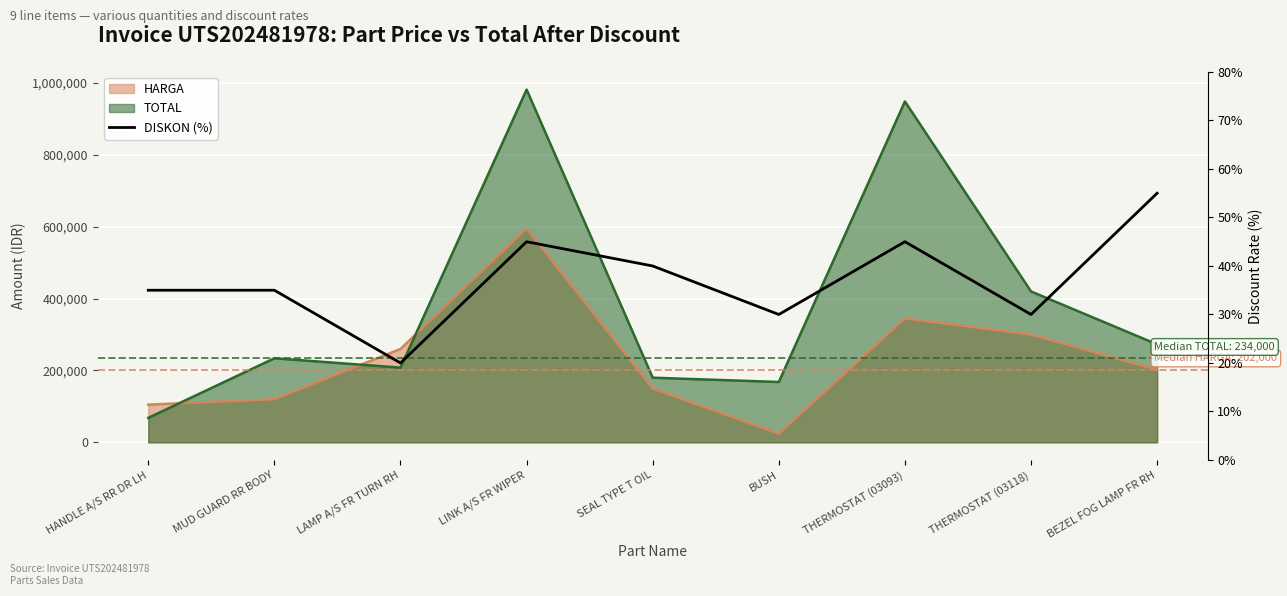

Reading left to right, what are all the values shown in this chart?

HANDLE A/S RR DR LH=35	MUD GUARD RR BODY=35	LAMP A/S FR TURN RH=20	LINK A/S FR WIPER=45	SEAL TYPE T OIL=40	BUSH=30	THERMOSTAT (03093)=45	THERMOSTAT (03118)=30	BEZEL FOG LAMP FR RH=55